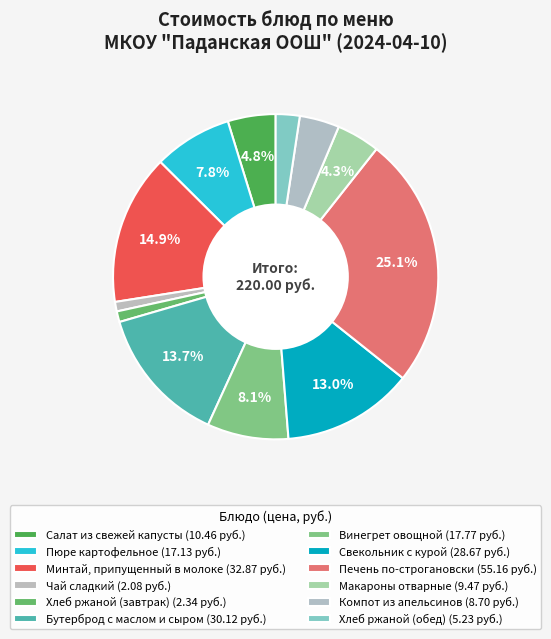

To the nearest percent, what is the difference between the Минтай, припущенный в молоке and Свекольник с курой slice percentages?

2%